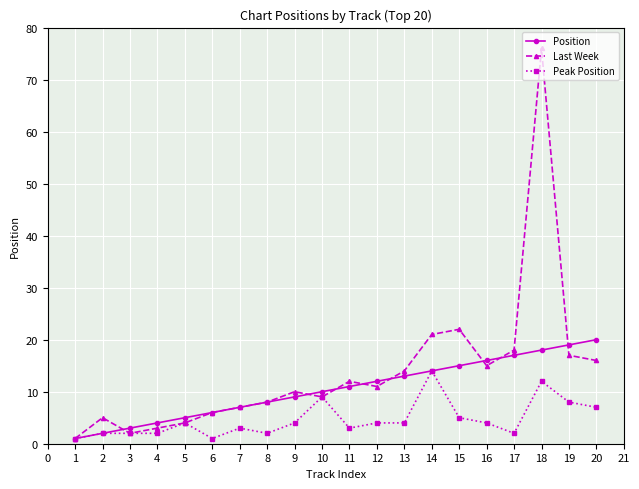

True or false: Peak Position has more than 0 interior local peaks.

True